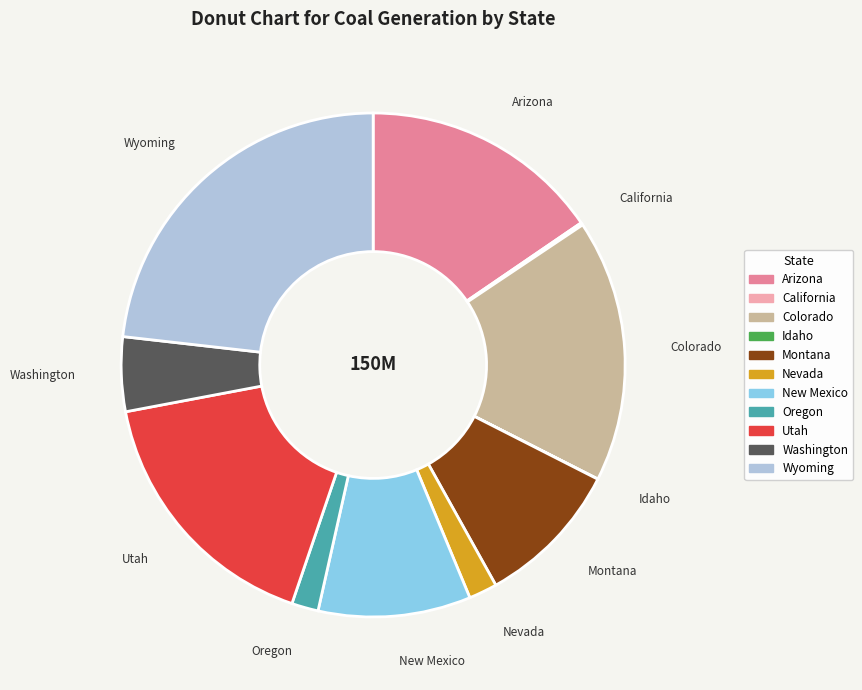

Does any single category account for the majority?

No